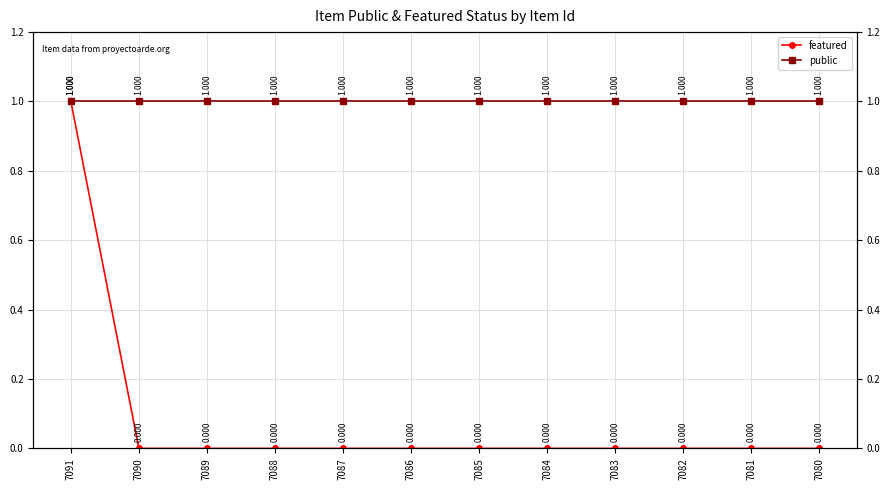

True or false: public and featured intersect in this chart.

False